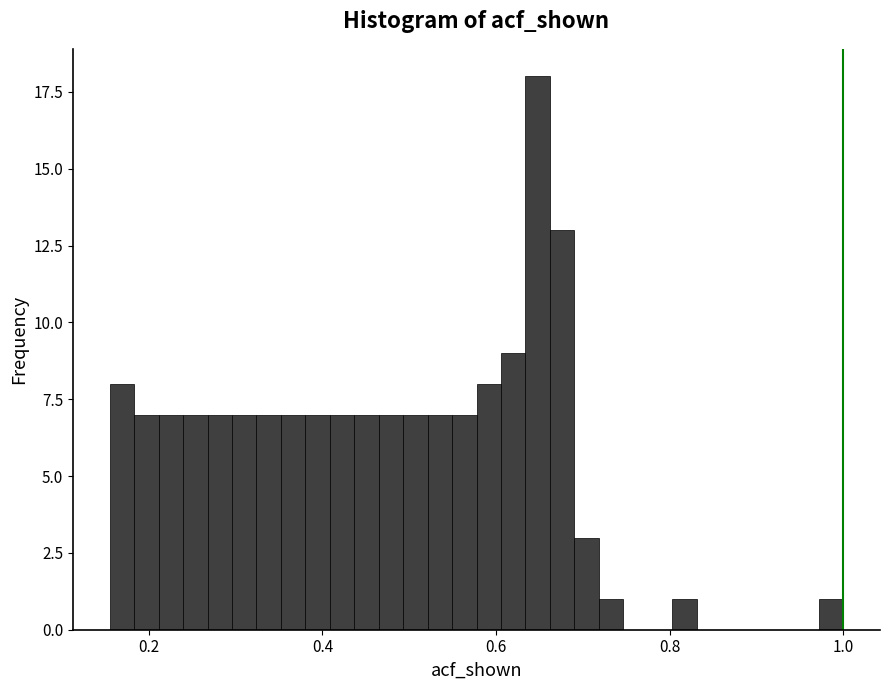

Around what value on the x-axis is the tallest bar? Give the approximate position of its centre, as read against the axis.

0.64